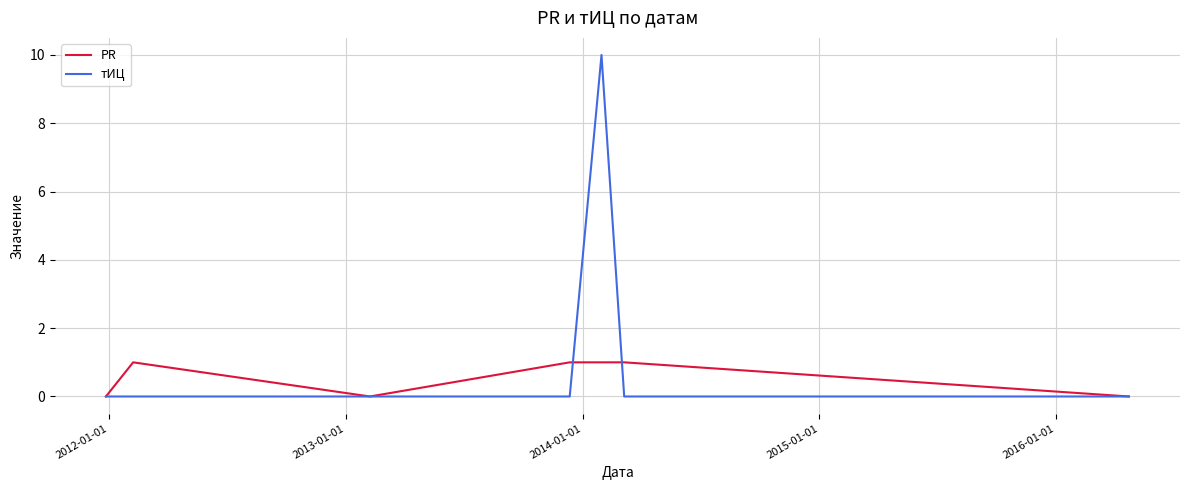

Which series has the largest range (max minus min)?

тИЦ